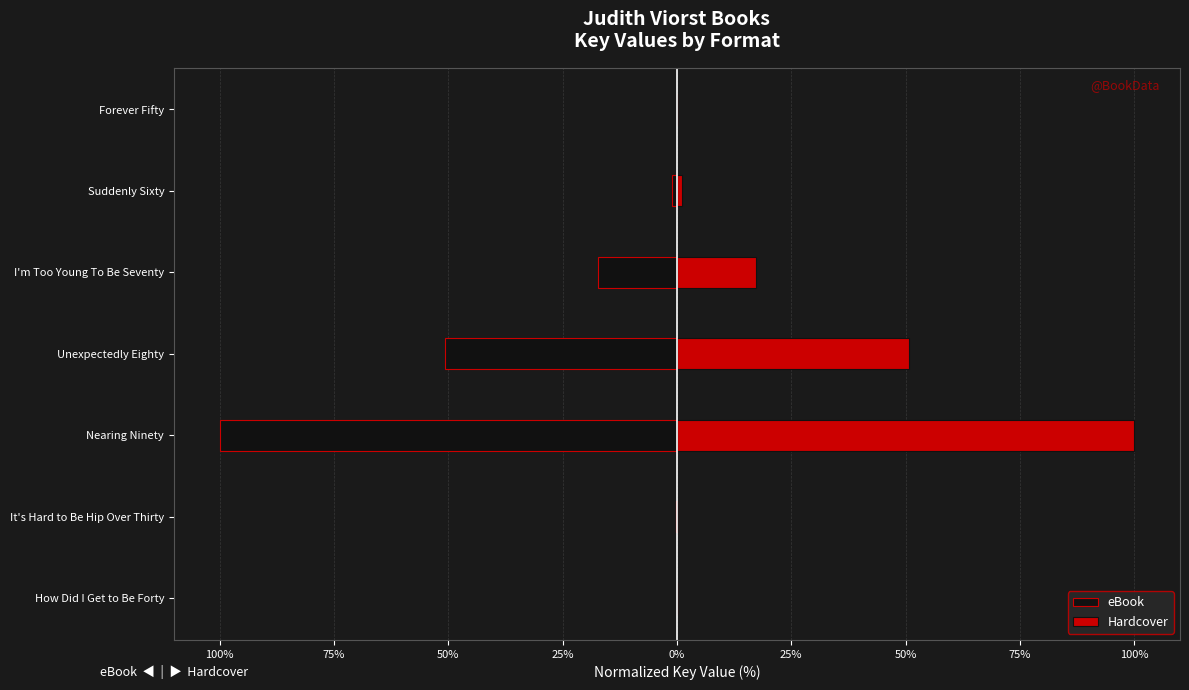

Is the value of Hardcover at I'm Too Young To Be Seventy greater than the value of eBook at Nearing Ninety?

Yes